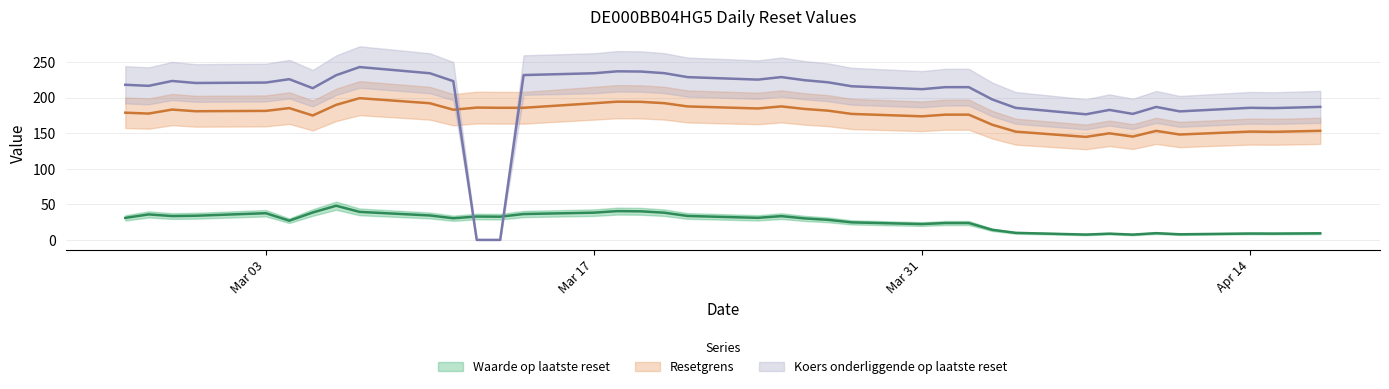

How many lines are shown in the chart?

3